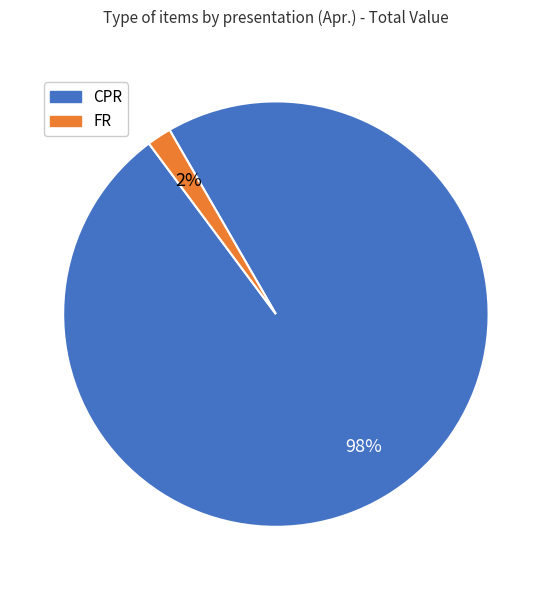

To the nearest percent, what is the difference between the FR and CPR slice percentages?

96%